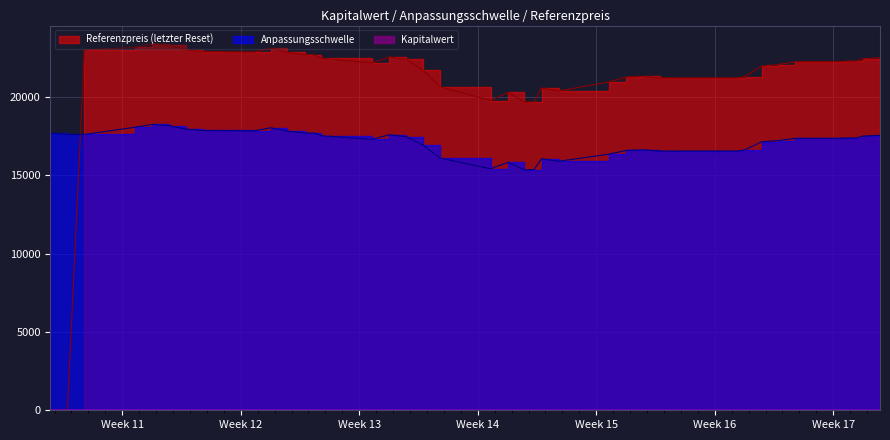

In Kapitalwert, how many points are lower than both neighbors (excluding endpoints)?

8